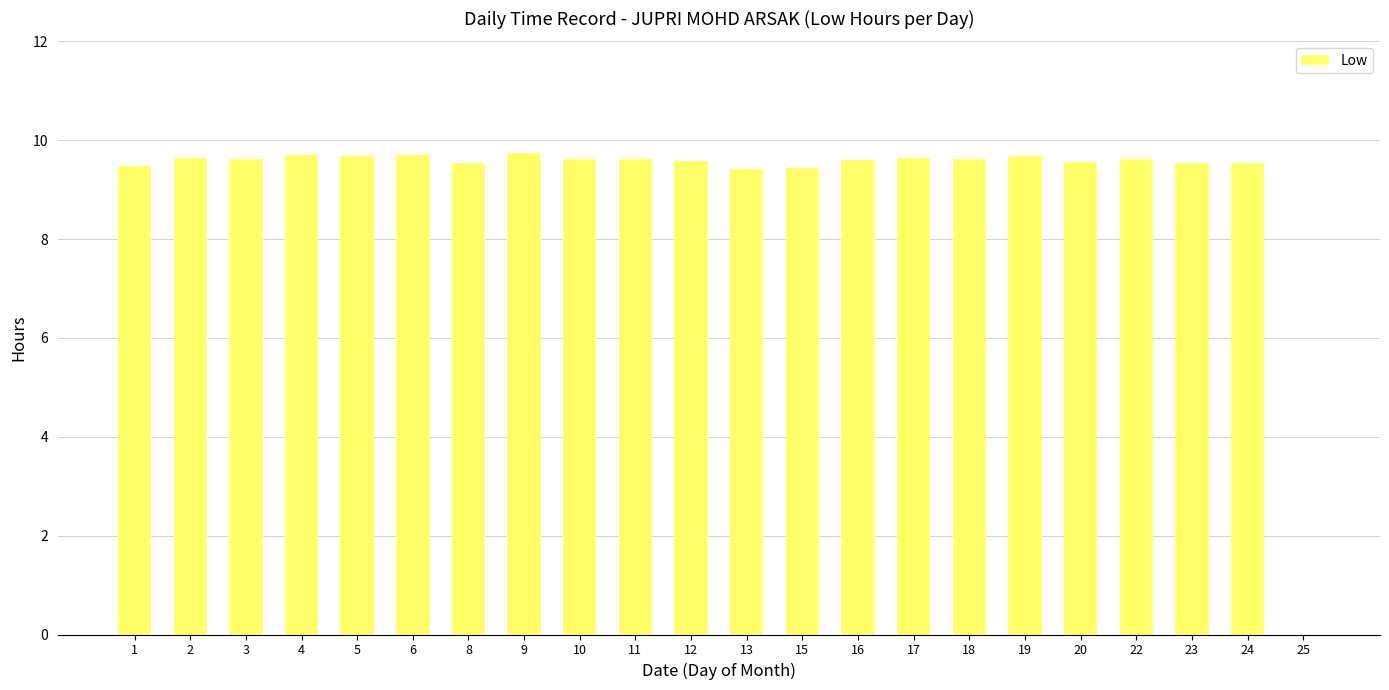

What is the ratio of the value at 15 to the value at 1?

1.0